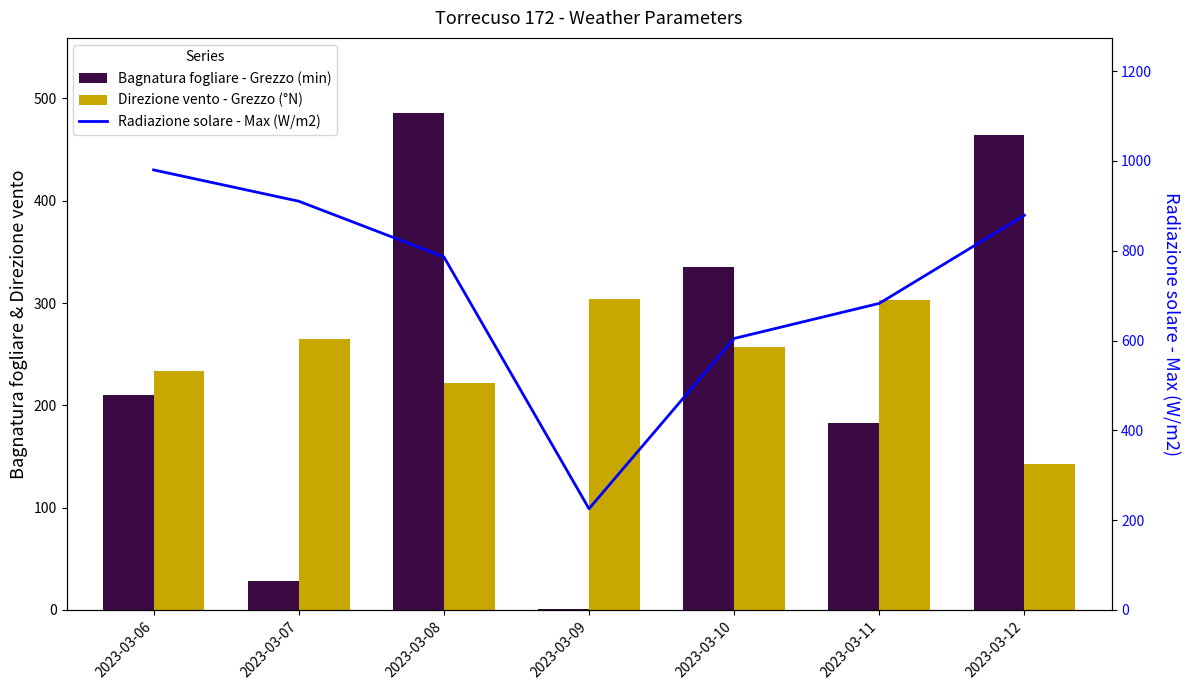

At which category is the sum across all series the highest?

2023-03-08